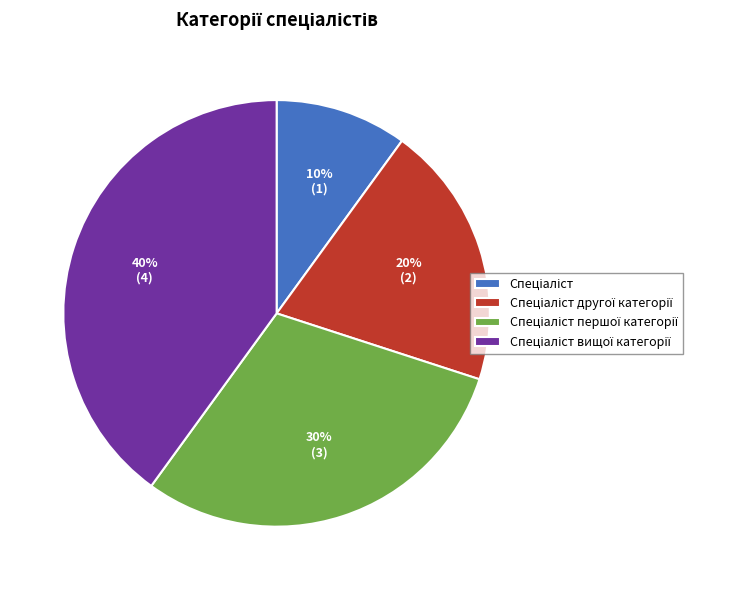

Does any single category account for the majority?

No